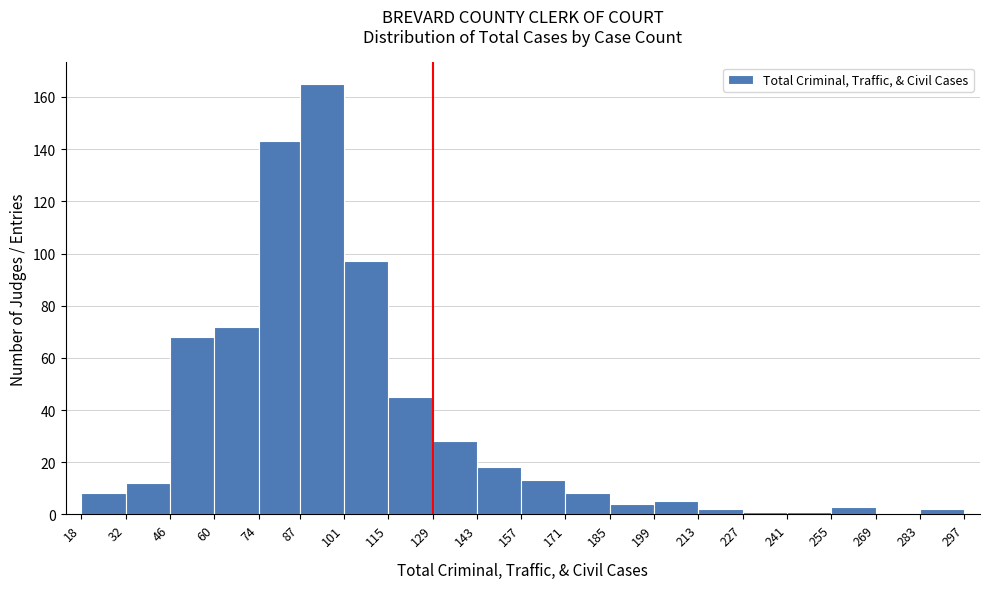

What is the height of the bar covering 143 to 157 on the x-axis? The values are not printed on the chart, so give them approximately, as read against the axis.

18